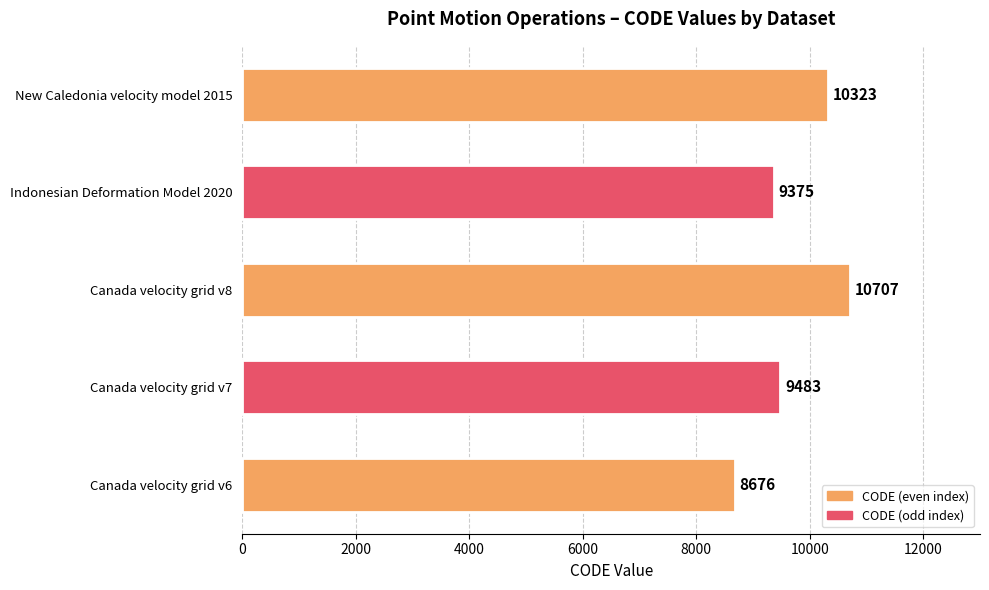

The chart shows a value of 4660 at Canada velocity grid v8. True or false?

False